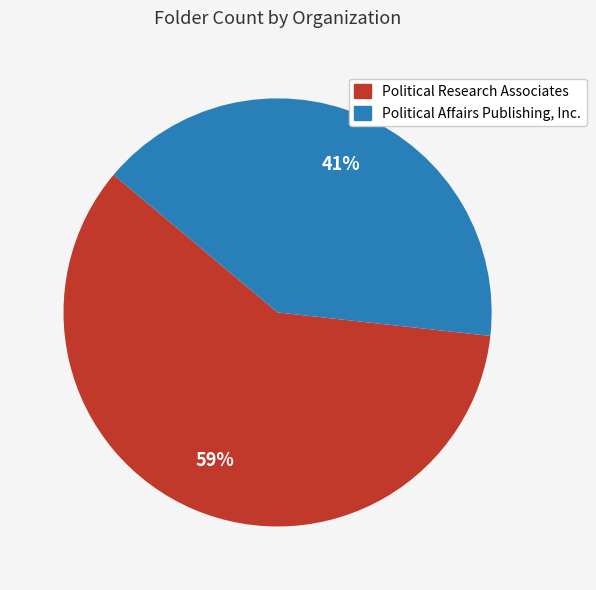

Which slice is the largest?

Political Research Associates